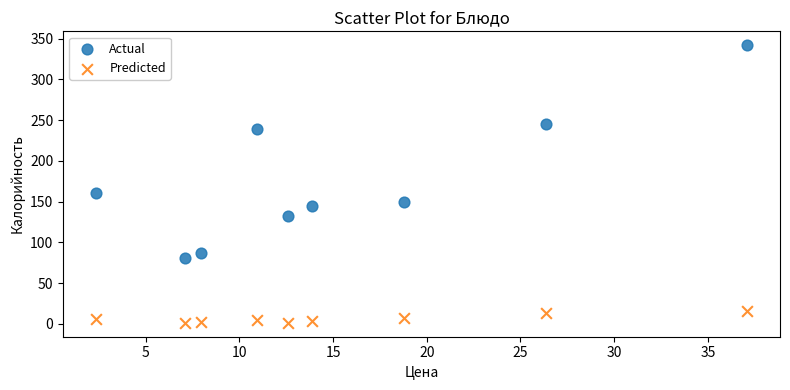

Which series has the widest spread of Y values?

Actual